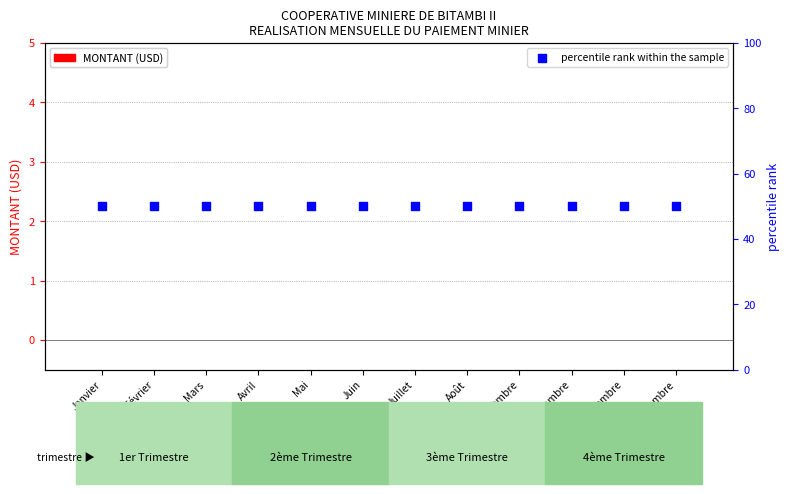

Which series reaches the maximum Y coordinate?

percentile rank within the sample